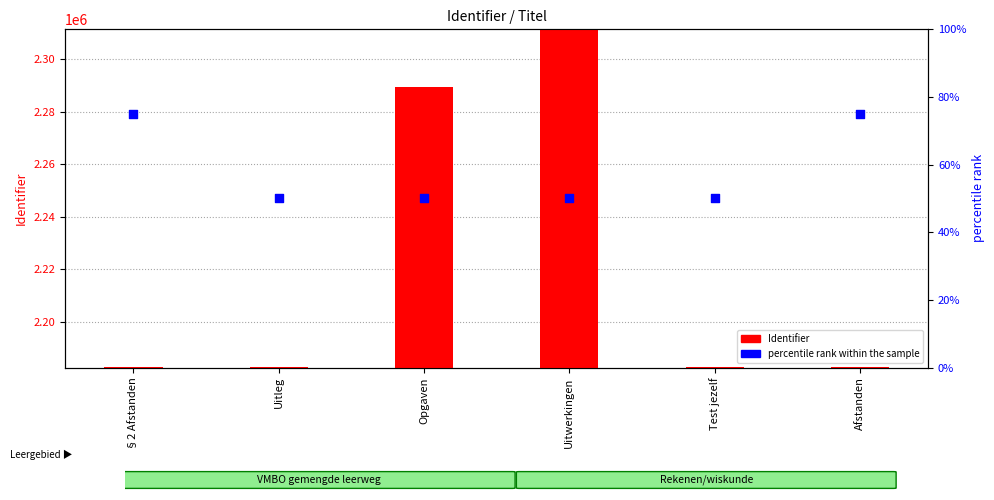

At how many categories does at least one series exceed 102230?

2